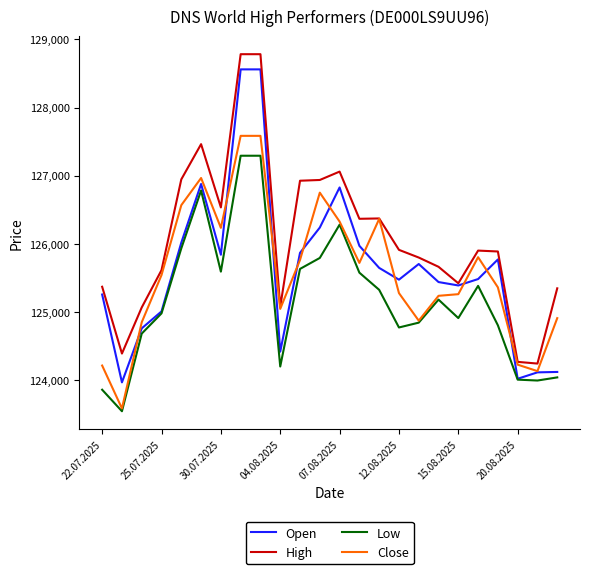

Which series has the largest total across all categories?

High